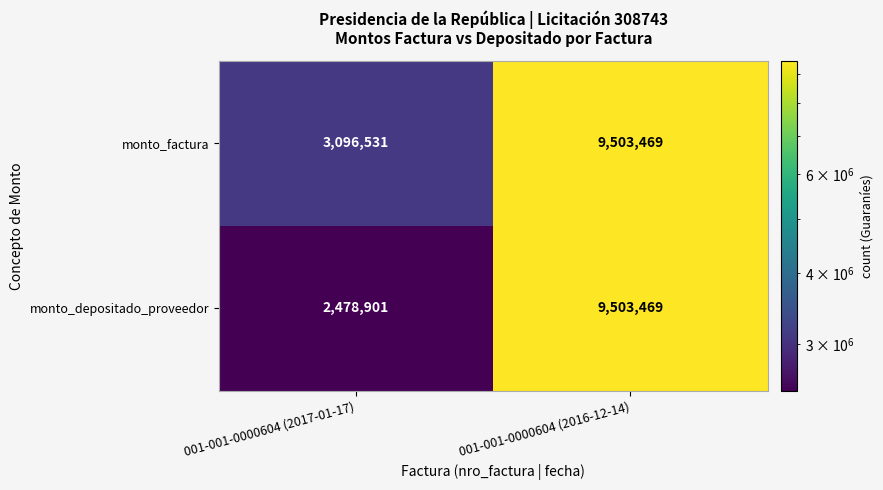

The monto_depositado_proveedor series shows 15775555 at 001-001-0000604 (2016-12-14). True or false?

False